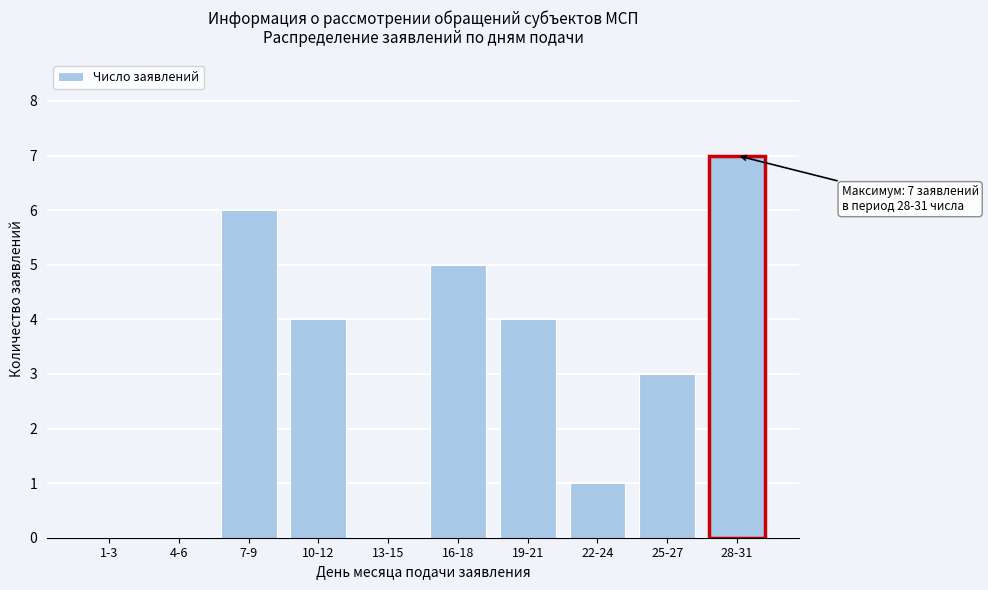

Reading right to left, list all the values displayed in this chart.

28-31=7	25-27=3	22-24=1	19-21=4	16-18=5	13-15=0	10-12=4	7-9=6	4-6=0	1-3=0